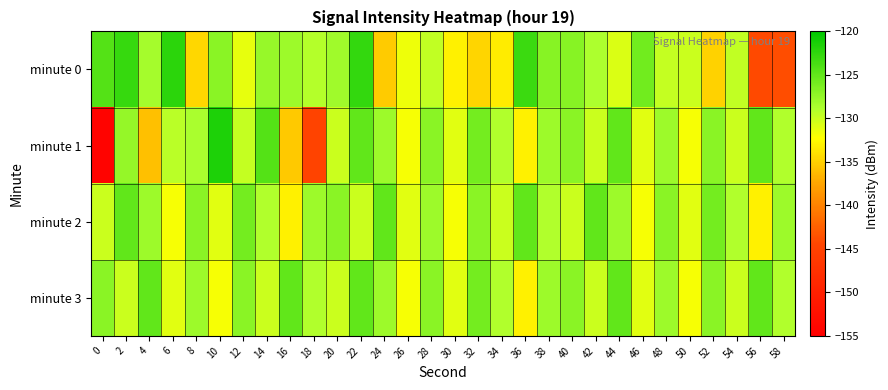

What is the difference between the highest and lowest values at 18?

16.7